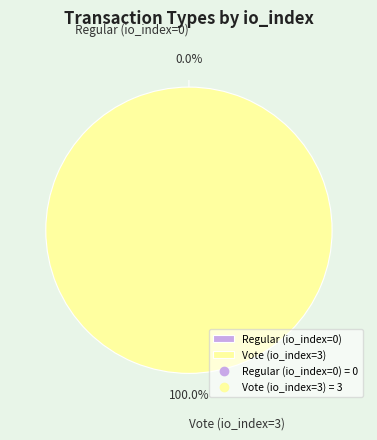

To the nearest percent, what is the difference between the Vote (io_index=3) and Regular (io_index=0) slice percentages?

100%